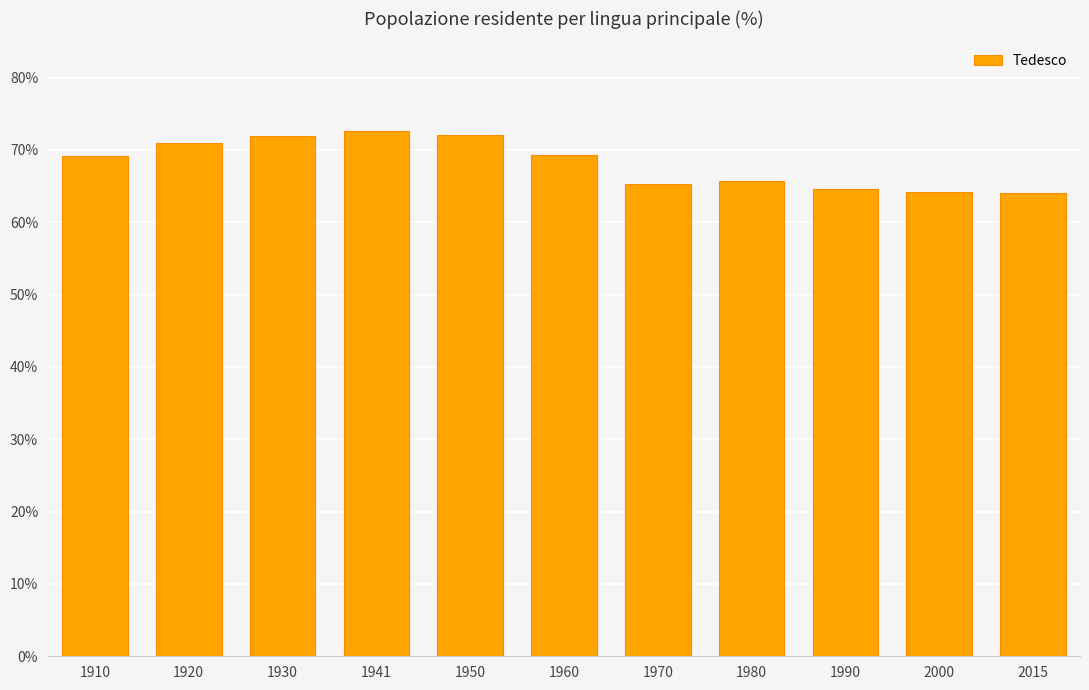

What is the ratio of the value at 1950 to the value at 1910?

1.0